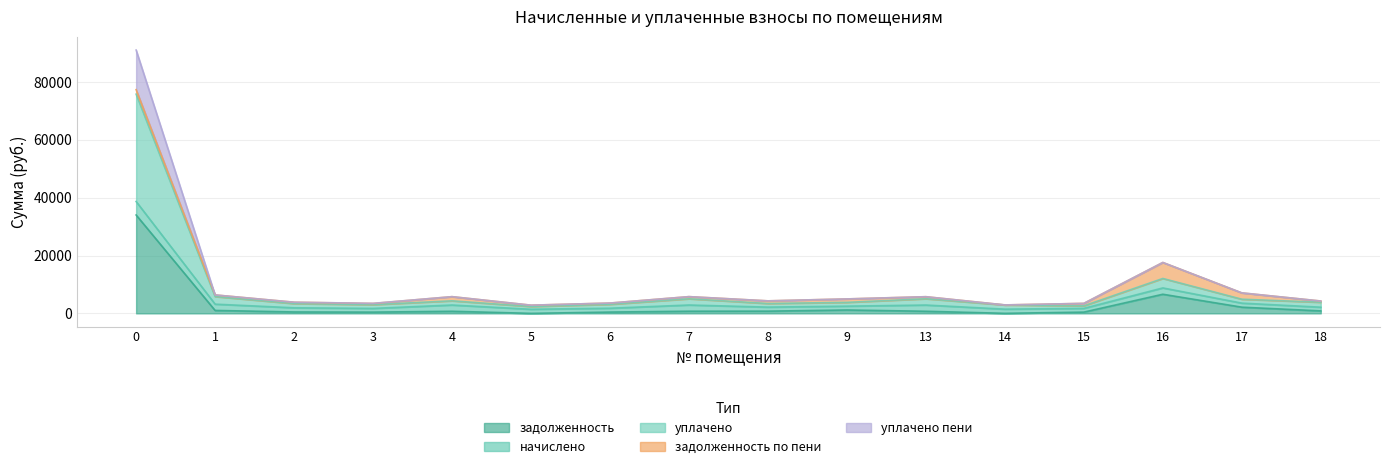

True or false: уплачено пени and задолженность intersect in this chart.

False